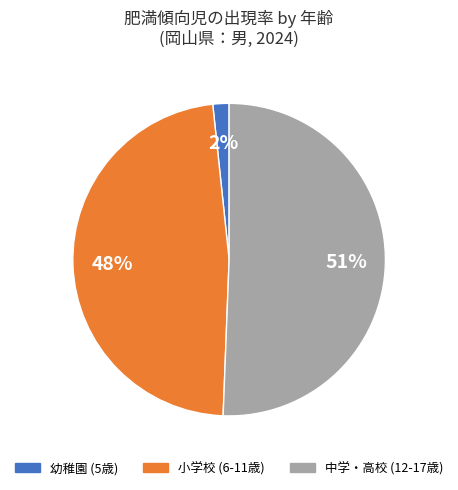

How many slices are in this pie chart?

3